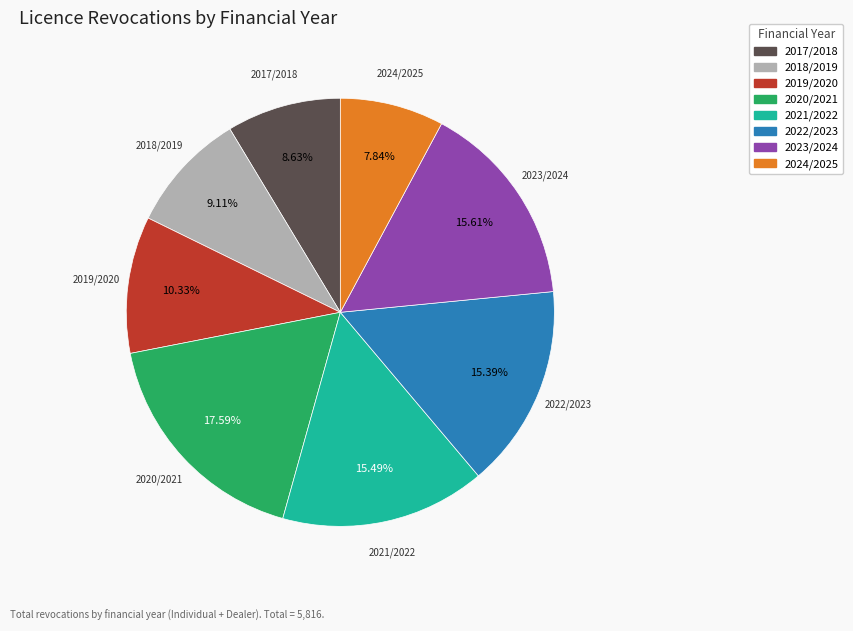

What percentage is the 2024/2025 slice, to the nearest percent?

8%